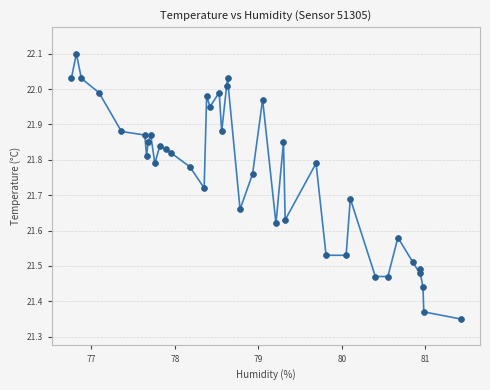

What is the range of X values (max minus min)?

4.7